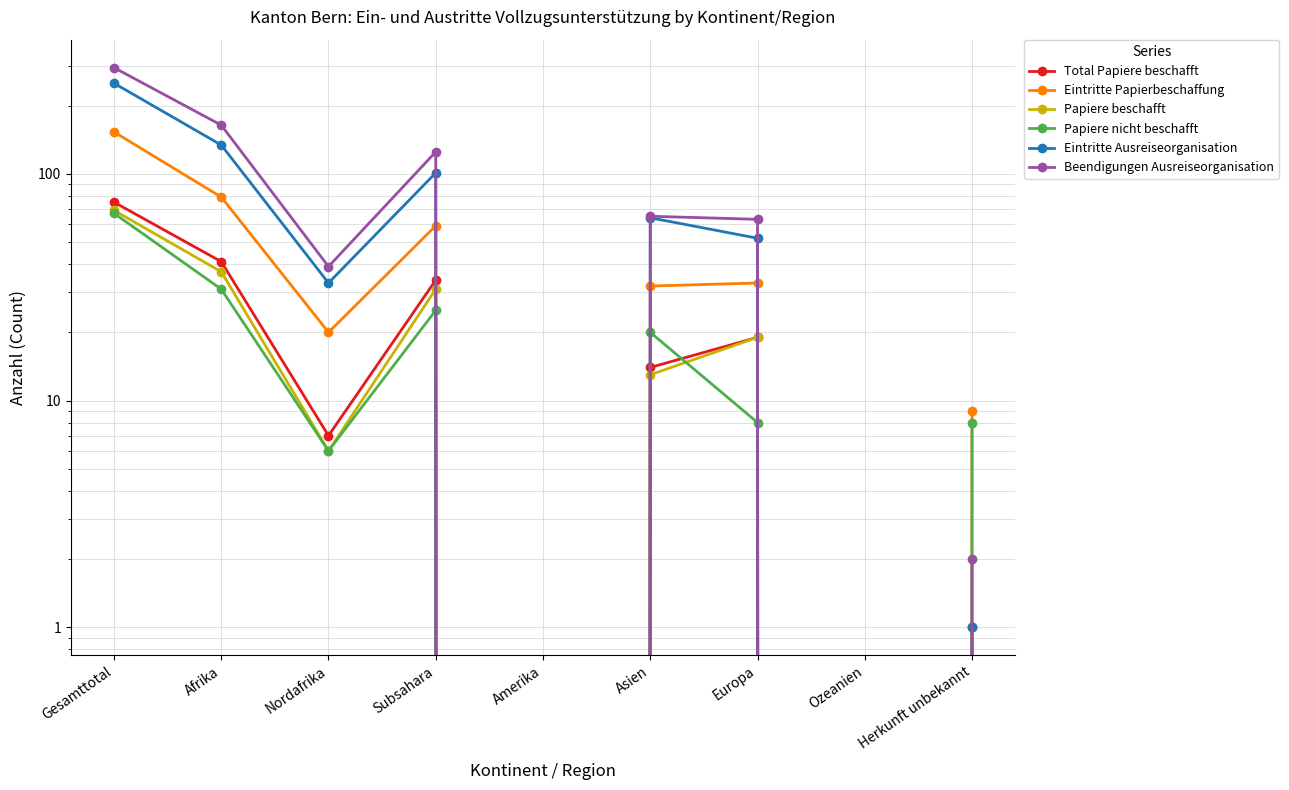

Which has a higher value, Asien or Herkunft unbekannt?

Asien